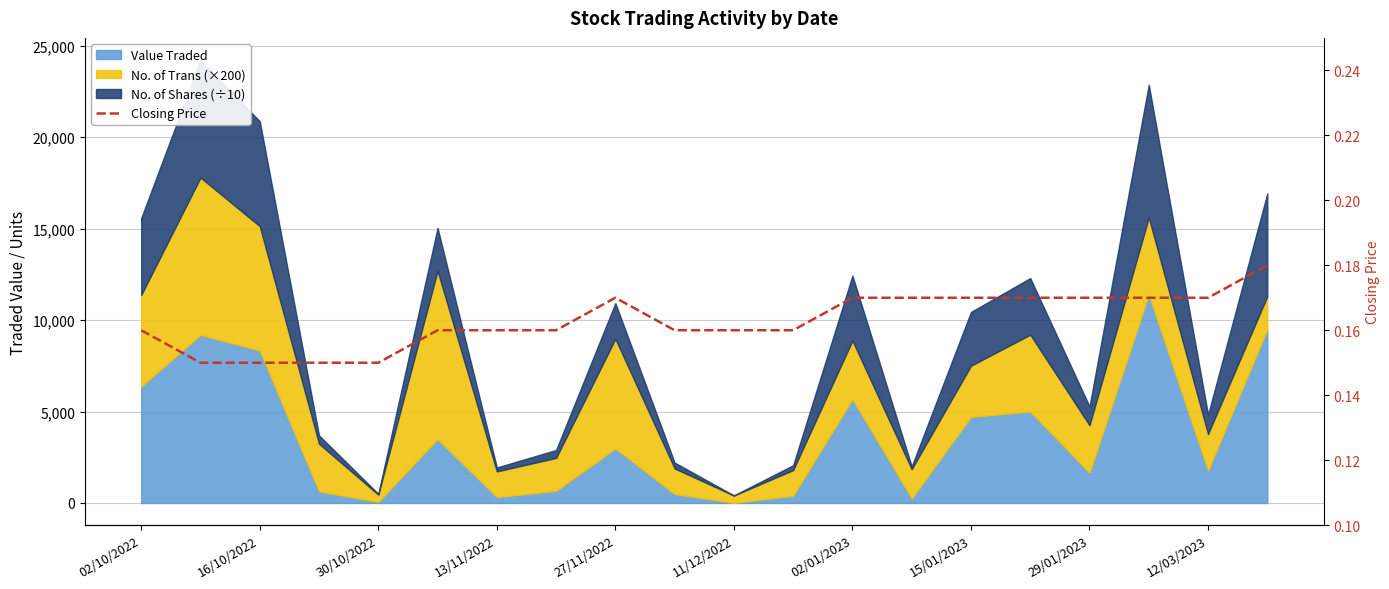

Does the chart have visible grid lines?

Yes